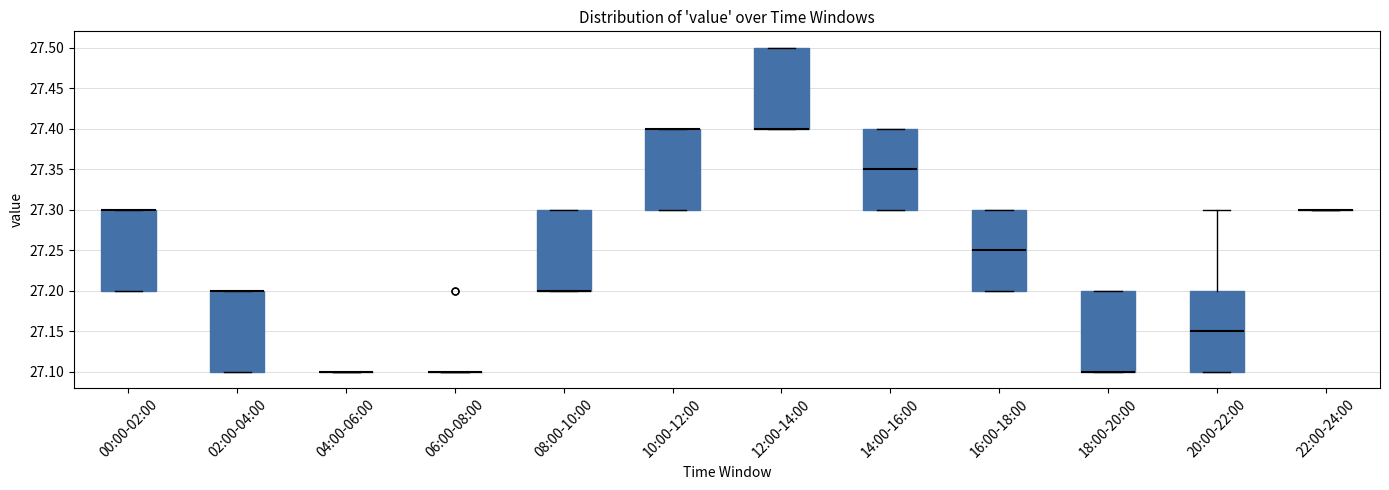

Reading left to right, read every box against the y-axis: the position of its median line, the range the box covers, and the ends of its whiskers. The values are not printed on the chart, so give them approximately, as read against the axis.

00:00-02:00: median 27.30 (drawn on the box's upper edge), box 27.20 to 27.30, whiskers 27.20 to 27.30
02:00-04:00: median 27.20 (drawn on the box's upper edge), box 27.10 to 27.20, whiskers 27.10 to 27.20
04:00-06:00: box collapsed to a line at 27.10, whiskers 27.10 to 27.10
06:00-08:00: box collapsed to a line at 27.10, whiskers 27.10 to 27.10
08:00-10:00: median 27.20 (drawn on the box's lower edge), box 27.20 to 27.30, whiskers 27.20 to 27.30
10:00-12:00: median 27.40 (drawn on the box's upper edge), box 27.30 to 27.40, whiskers 27.30 to 27.40
12:00-14:00: median 27.40 (drawn on the box's lower edge), box 27.40 to 27.50, whiskers 27.40 to 27.50
14:00-16:00: median 27.35, box 27.30 to 27.40, whiskers 27.30 to 27.40
16:00-18:00: median 27.25, box 27.20 to 27.30, whiskers 27.20 to 27.30
18:00-20:00: median 27.10 (drawn on the box's lower edge), box 27.10 to 27.20, whiskers 27.10 to 27.20
20:00-22:00: median 27.15, box 27.10 to 27.20, whiskers 27.10 to 27.30
22:00-24:00: box collapsed to a line at 27.30, whiskers 27.30 to 27.30